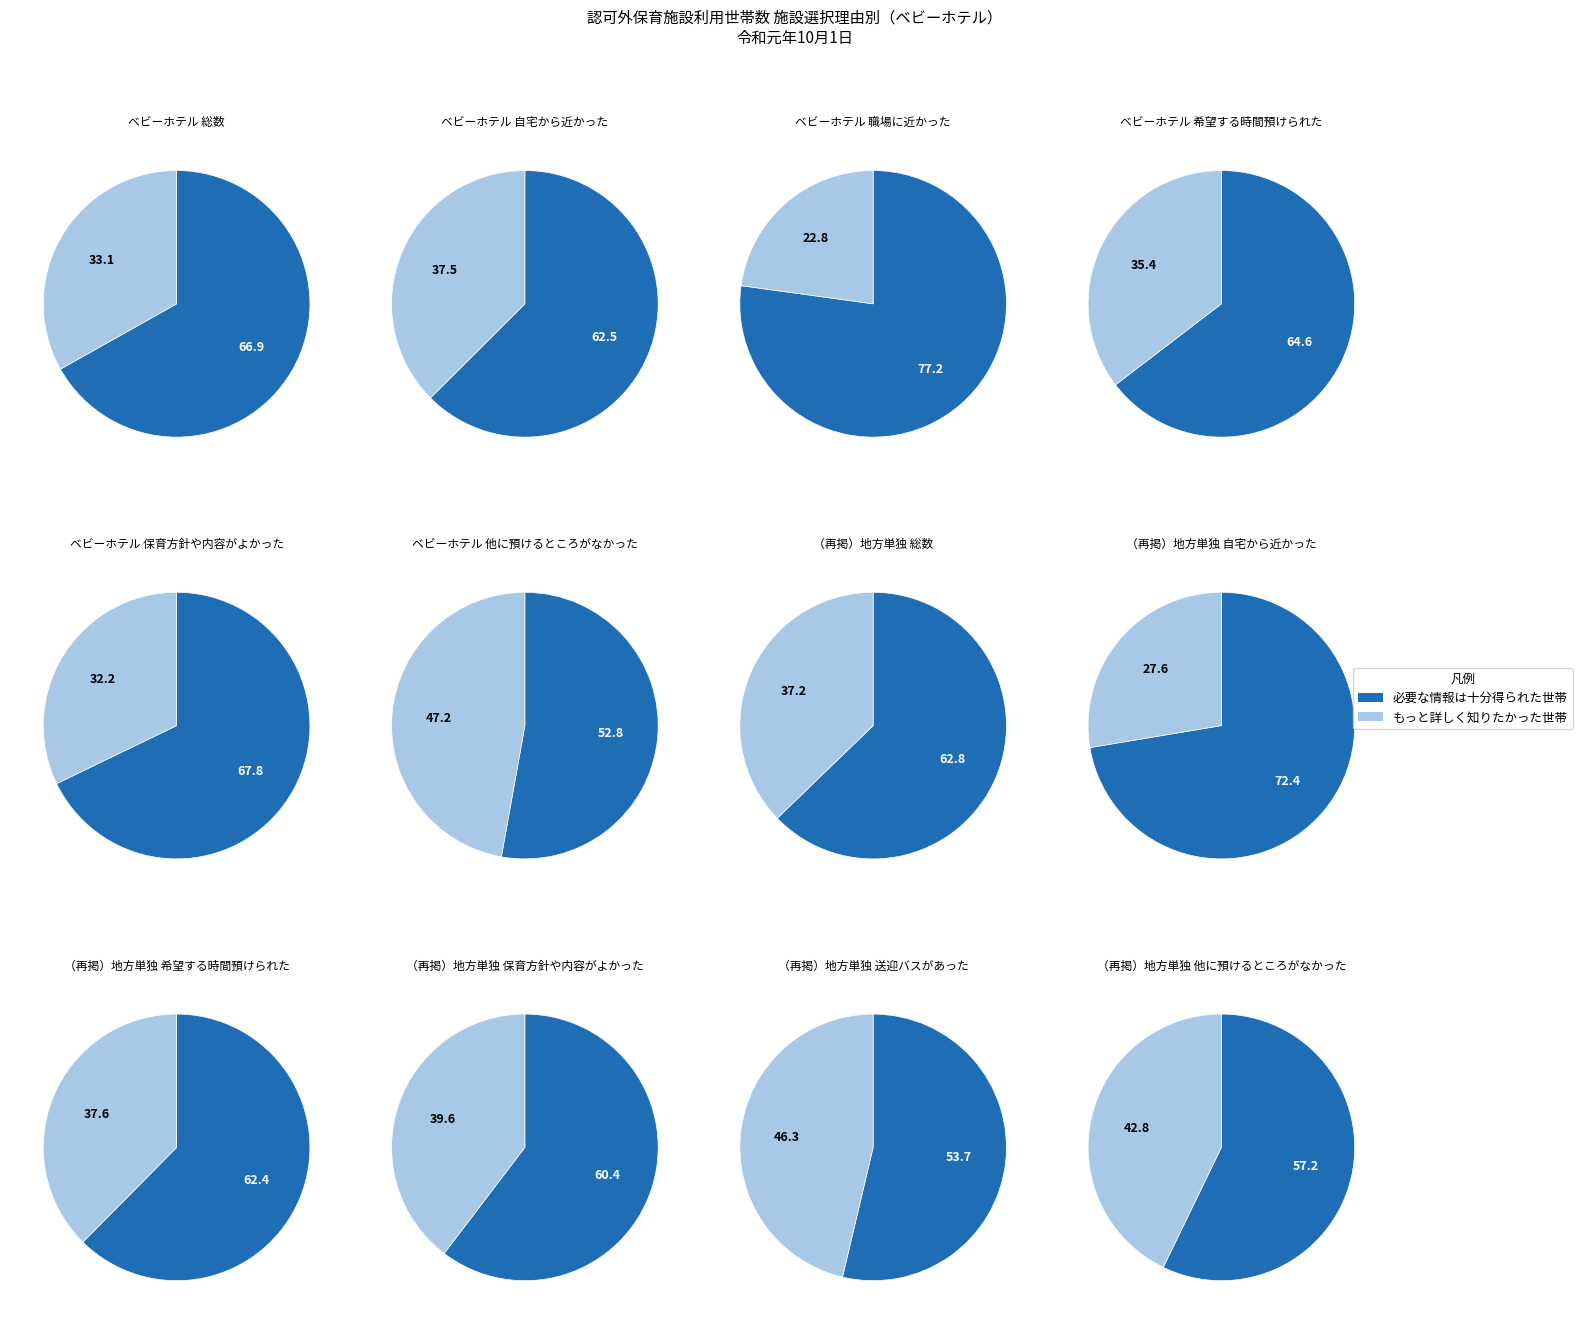

Is it true that 0 is 73% of the pie?

False